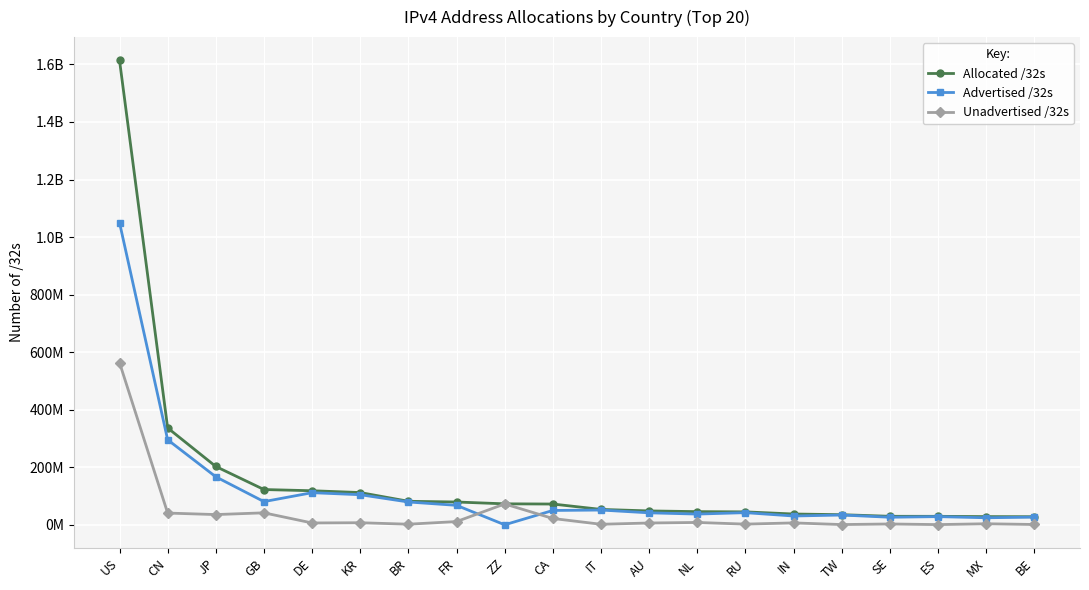

What is the total value across all series at GB?

245712944